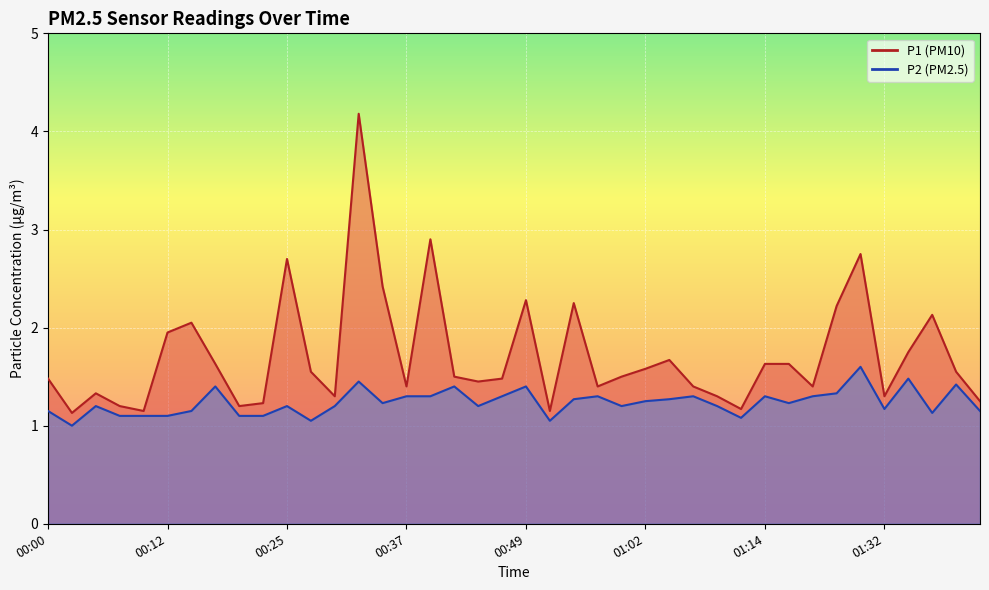

True or false: P2 and P1 cross at least once.

False